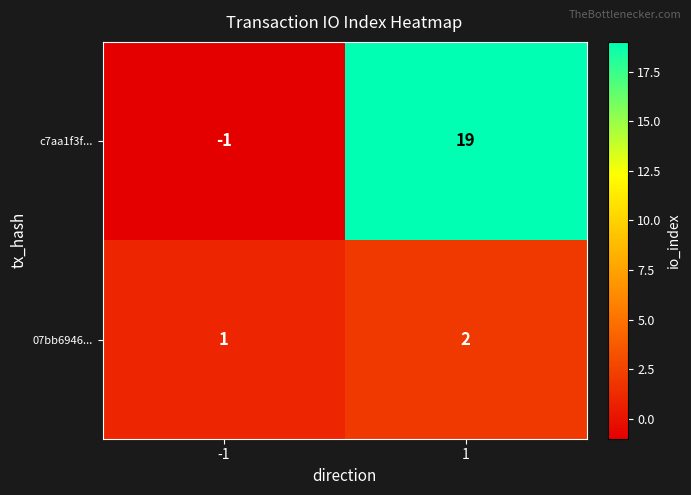

At 1, list the series in order from largest to smallest.

c7aa1f3f..., 07bb6946...